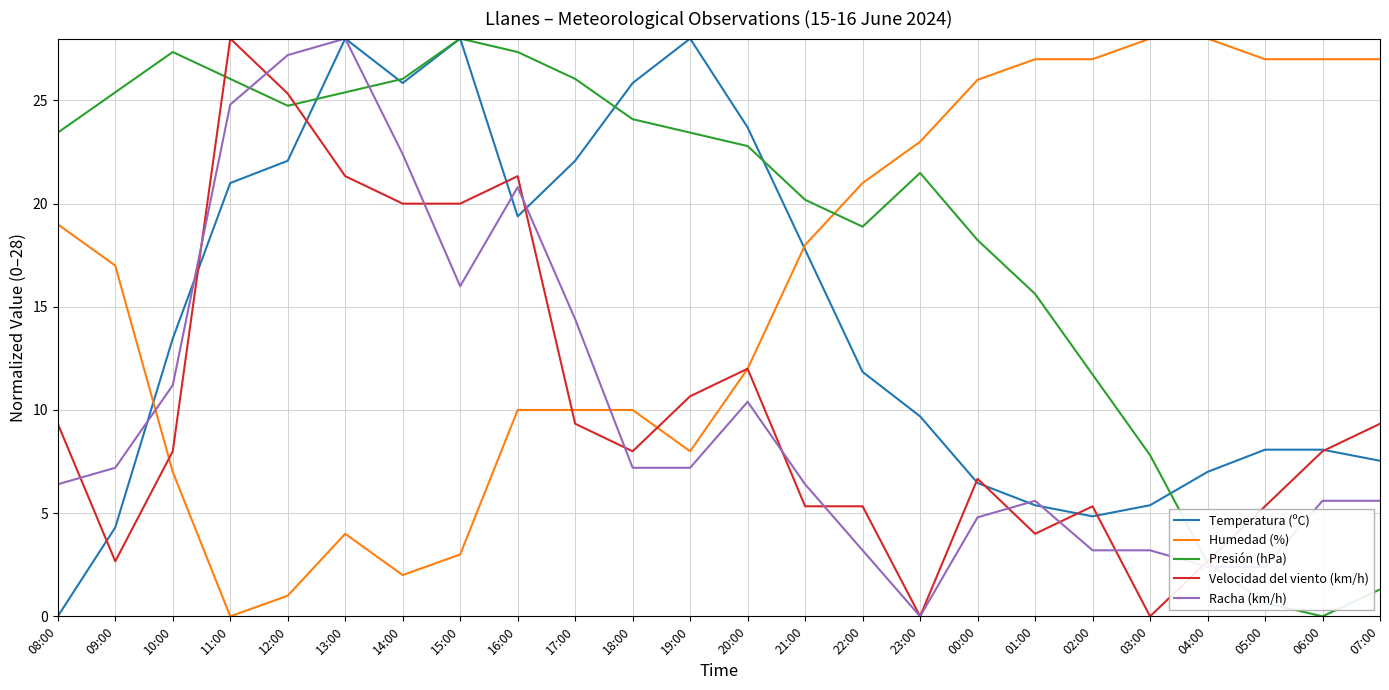

How many intersections are there between Presión (hPa) and Racha (km/h)?

3